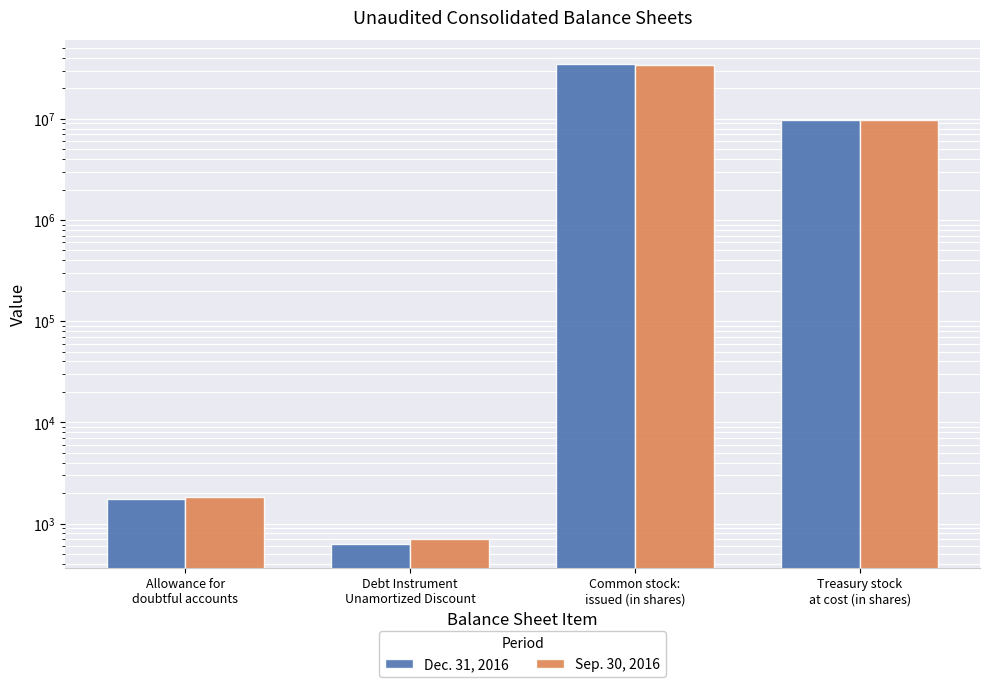

What is the value of the Dec. 31, 2016 bar at the 3rd from the left?

34693661